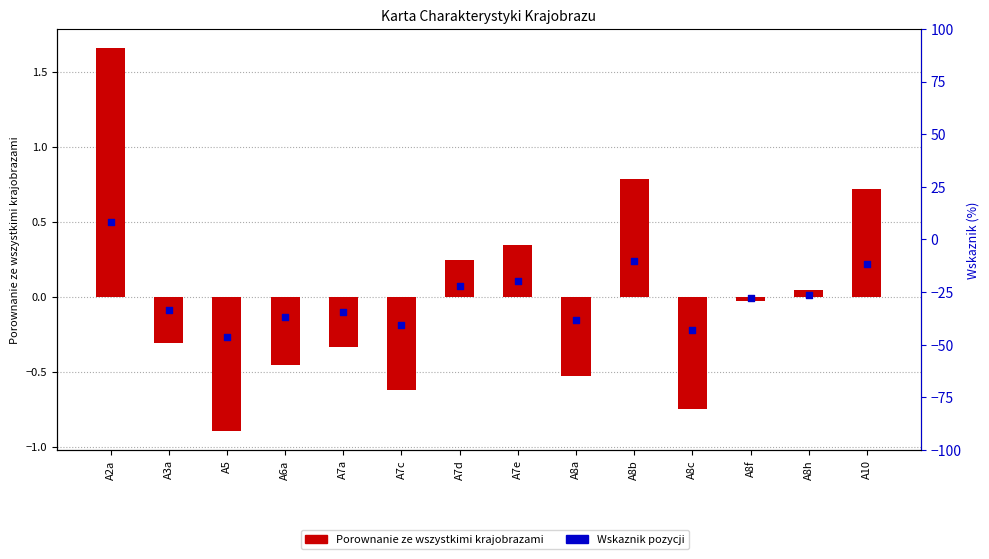

At which category is the sum across all series the highest?

A2a